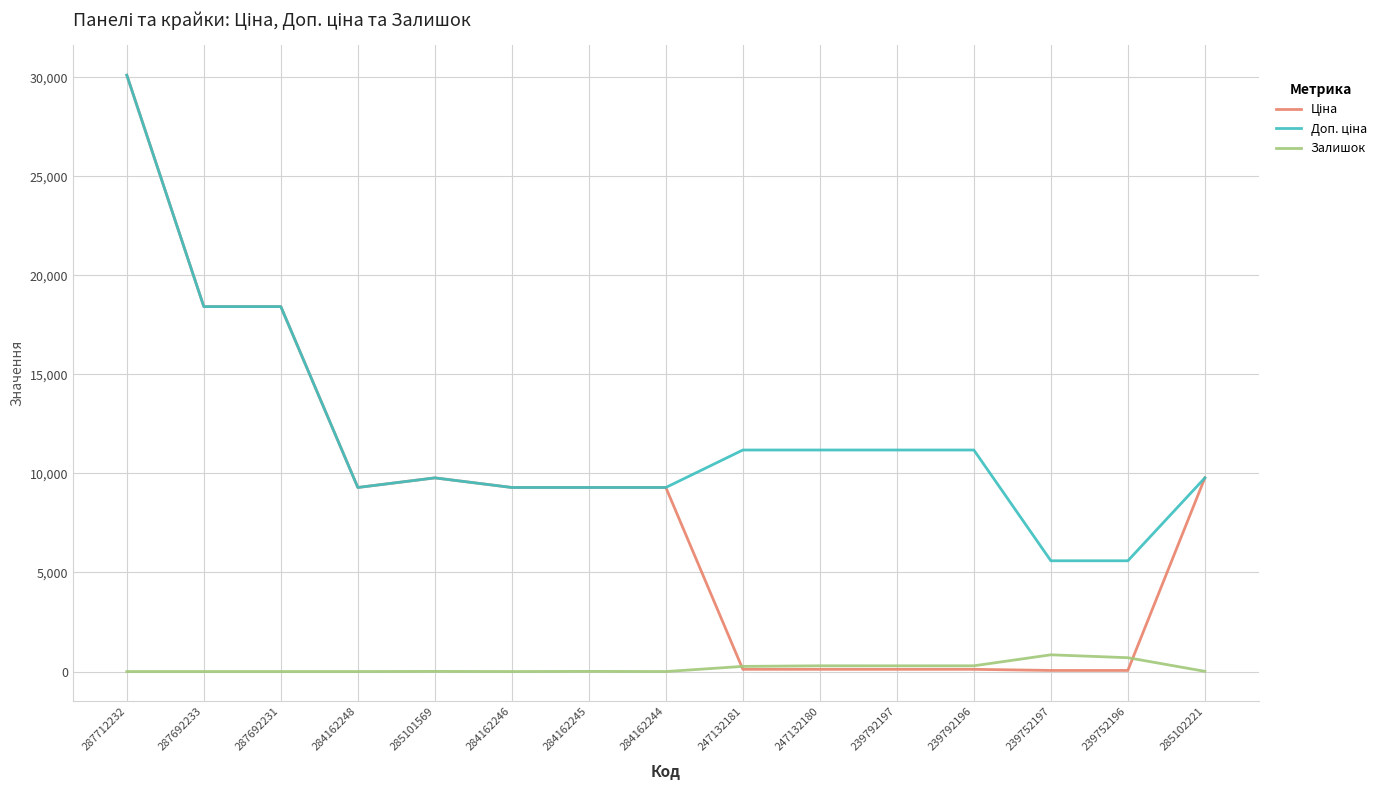

At which category is the sum across all series the highest?

287712232